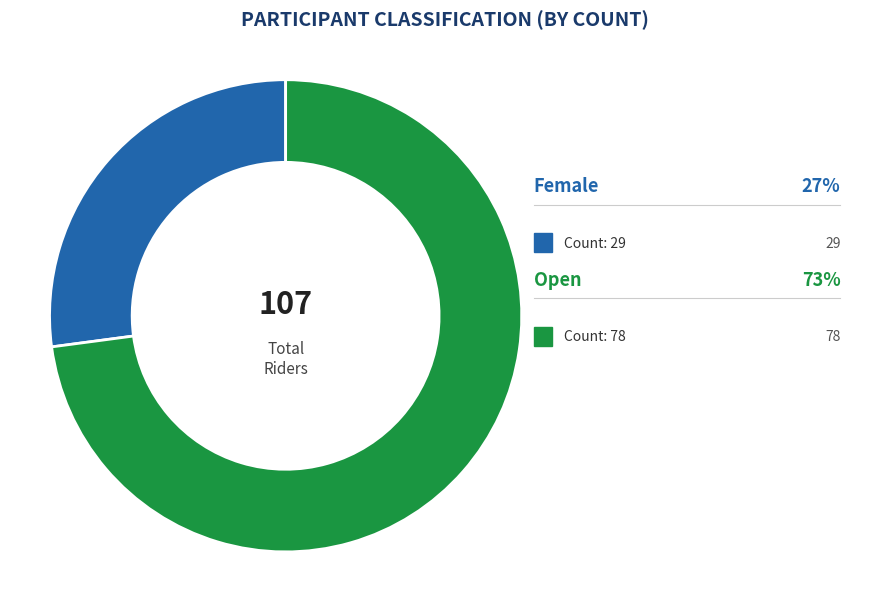

Is it true that Female is 34% of the pie?

False